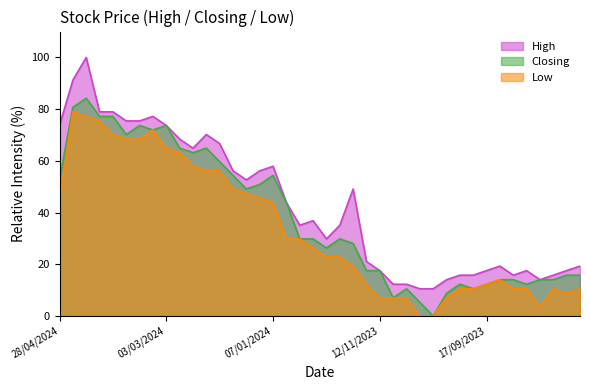

List the series in order of their overall mean, highest first.

High, Closing, Low